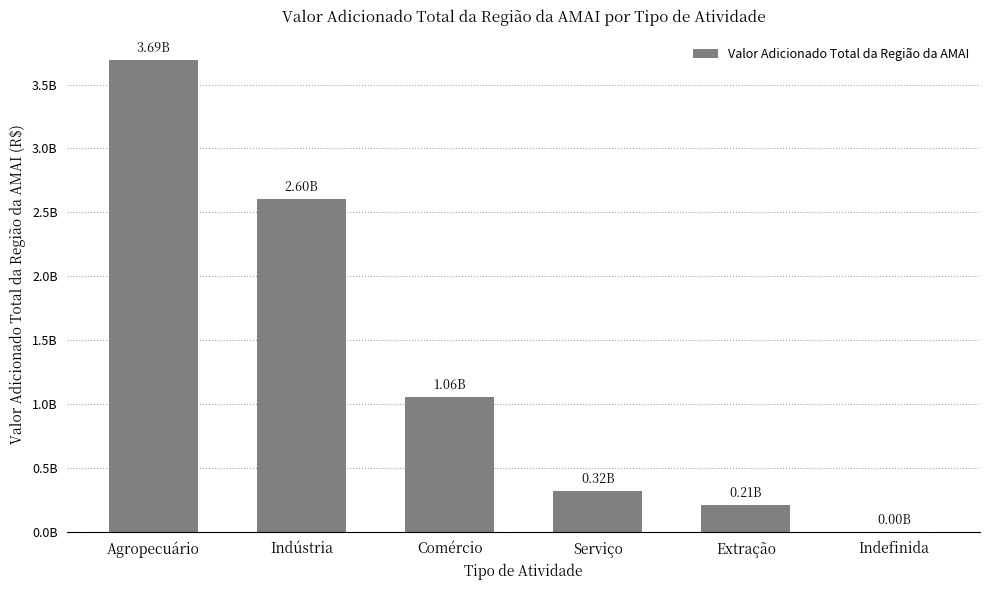

What is the label of the 5th bar from the left?

Extração